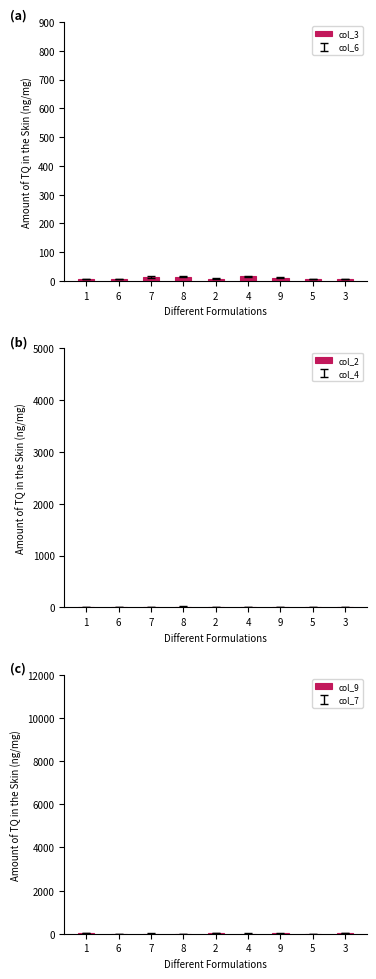

Which series has the largest total across all categories?

col_3